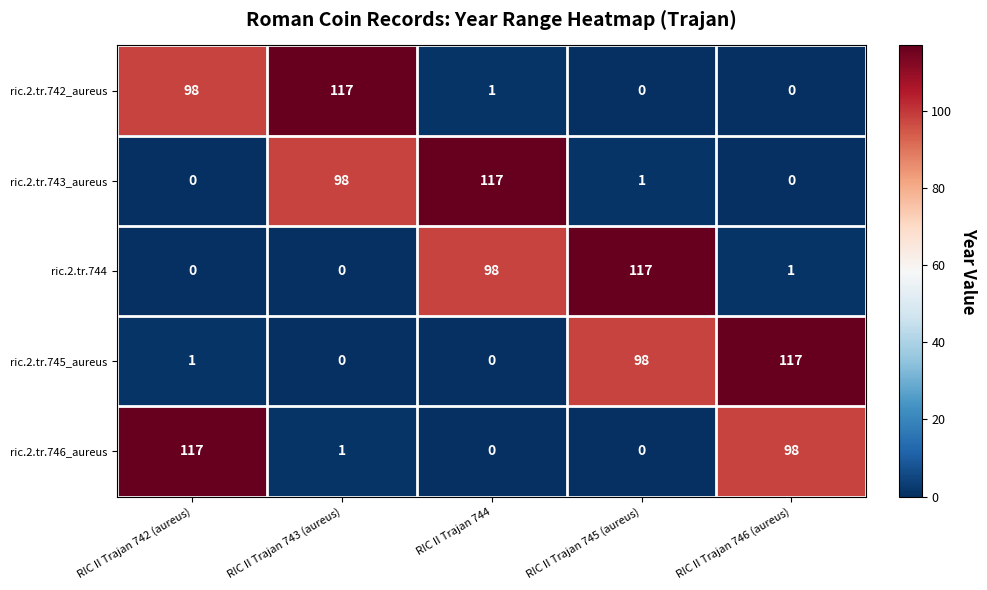

At which label does ric.2.tr.745_aureus reach its peak?

RIC II Trajan 746 (aureus)